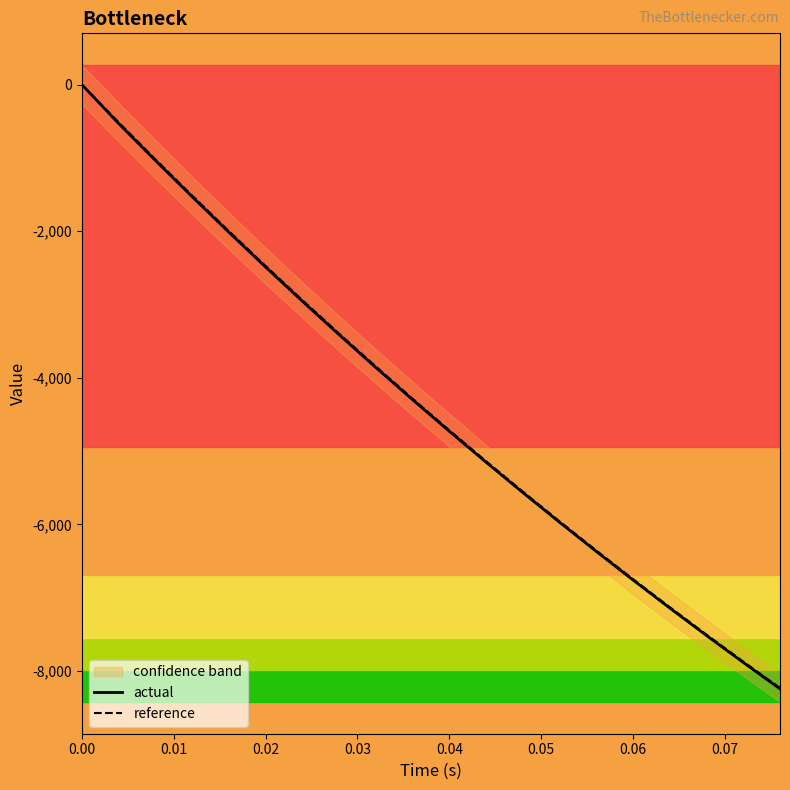

True or false: reference and actual intersect in this chart.

False